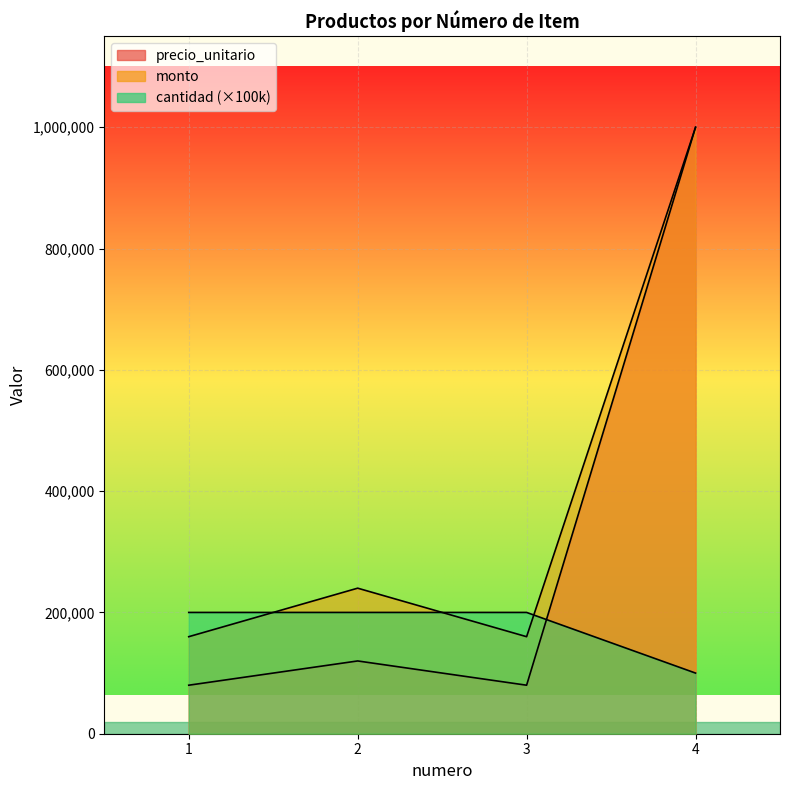

What is the value of the cantidad point at the 1st from the left?

200000